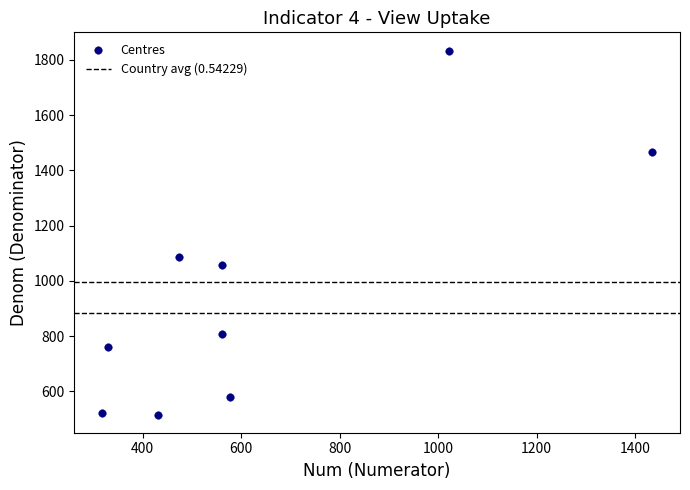

What Y value in the scatter plot is closest to 1175?

1085